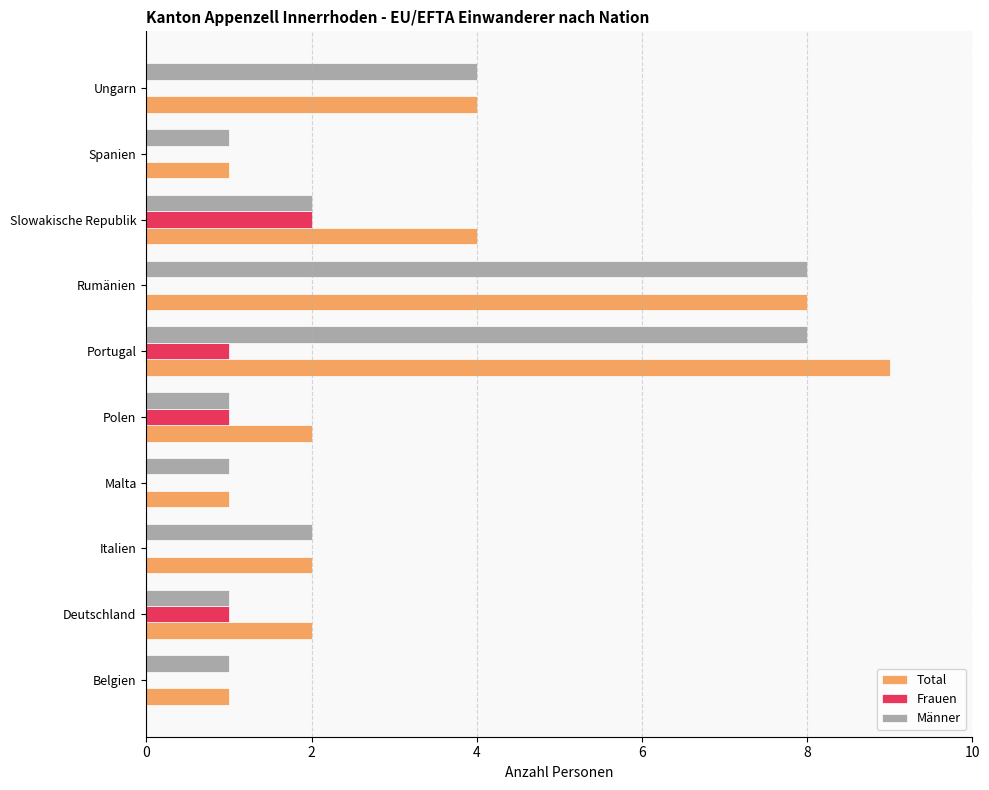

What is the sum of all Frauen values?

5